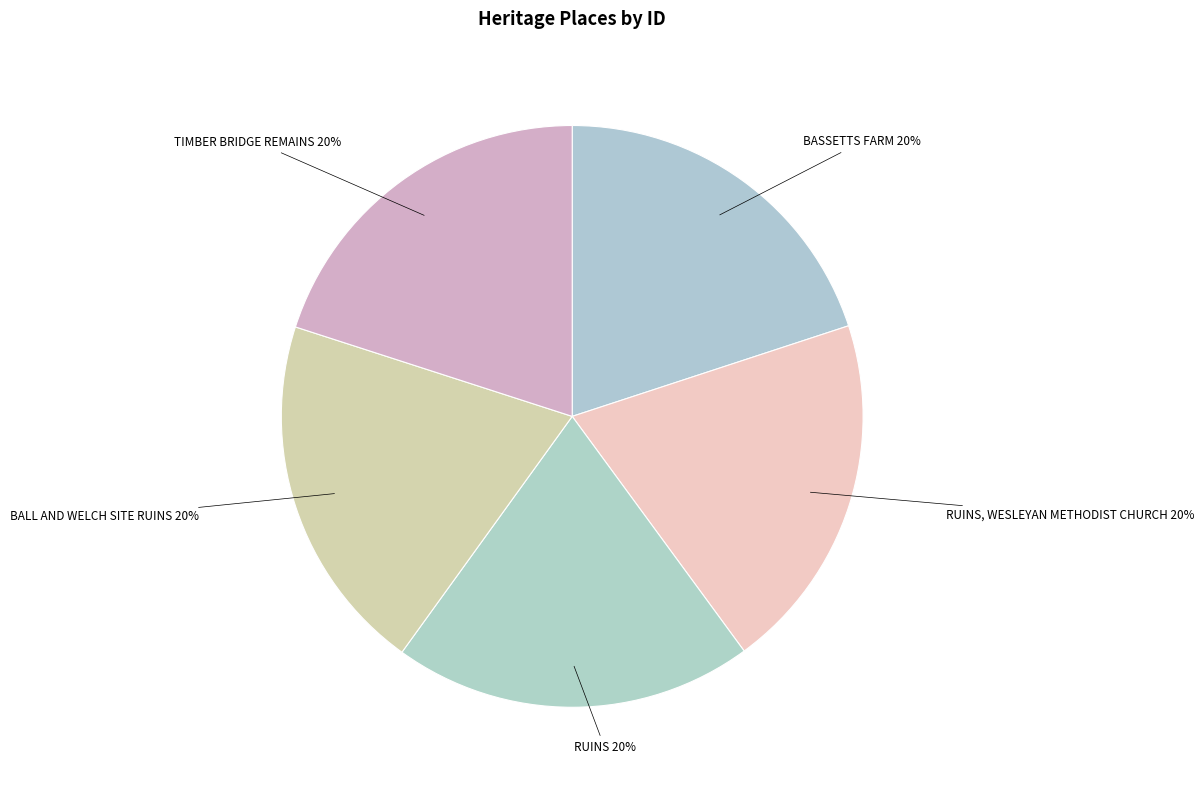

To the nearest percent, what is the average slice percentage?

20%